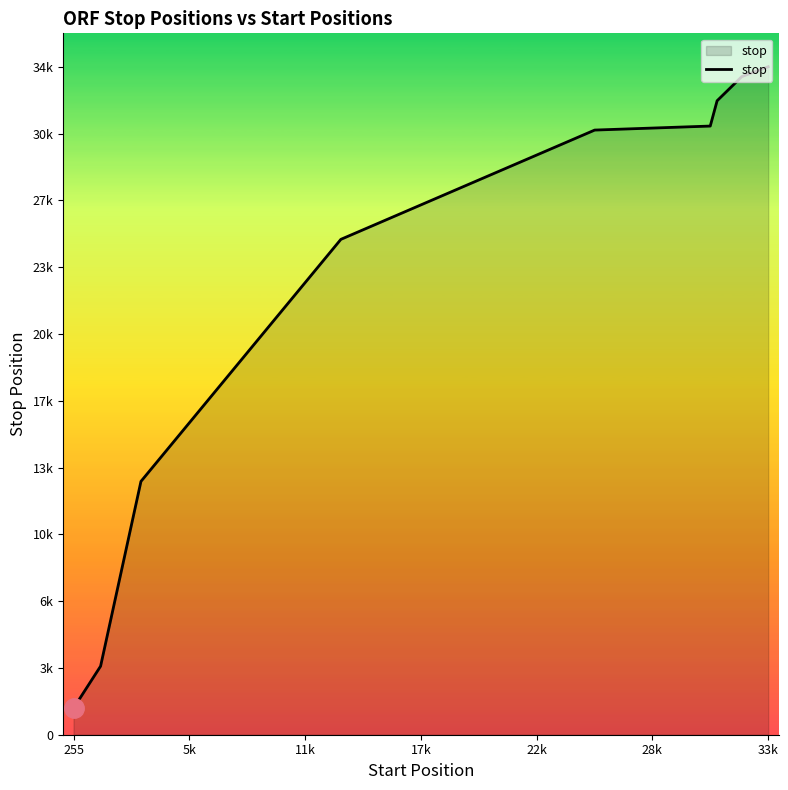

Does the chart display data point markers on the line(s)?

No